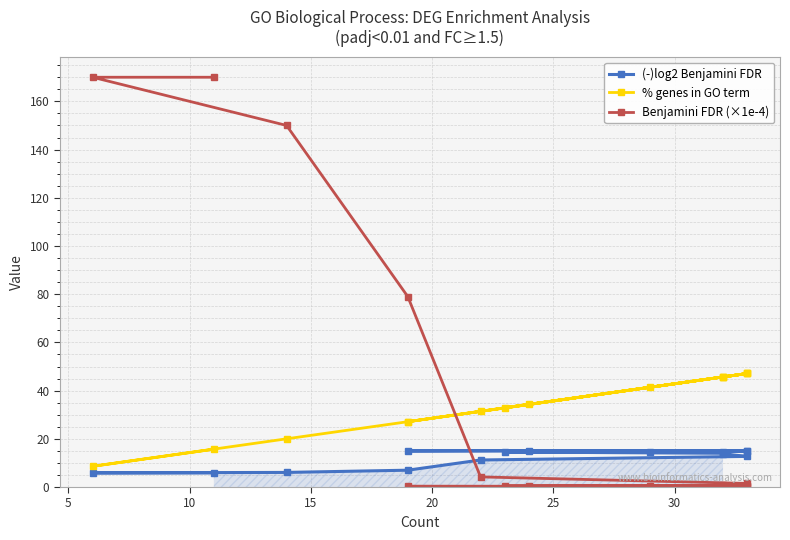

True or false: % genes in GO term and (-)log2 Benjamini FDR intersect in this chart.

False